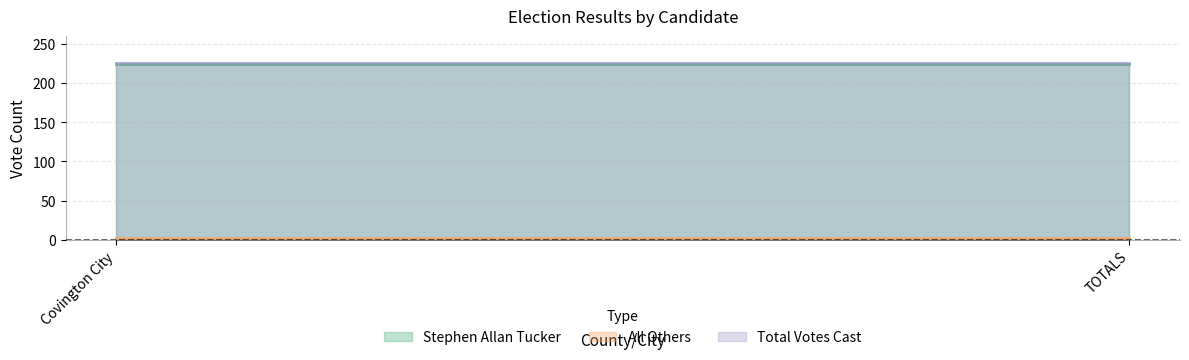

True or false: All Others has a value of 2 at Covington City.

True